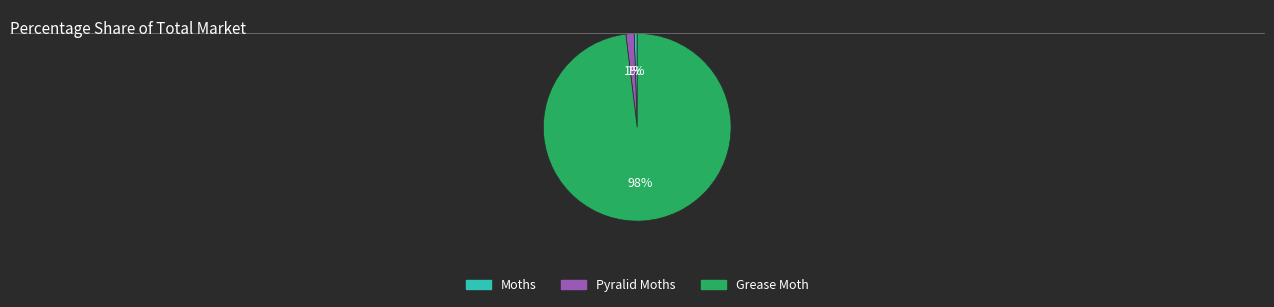

To the nearest percent, what is the average slice percentage?

33%